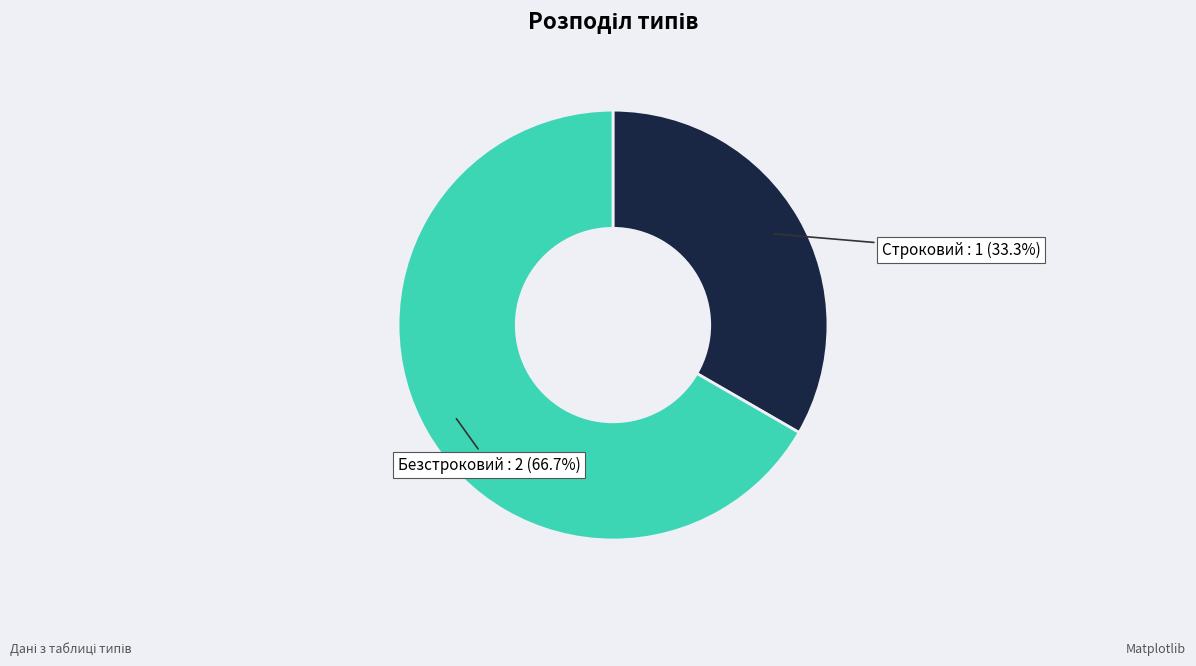

How many segments does this pie chart have?

2